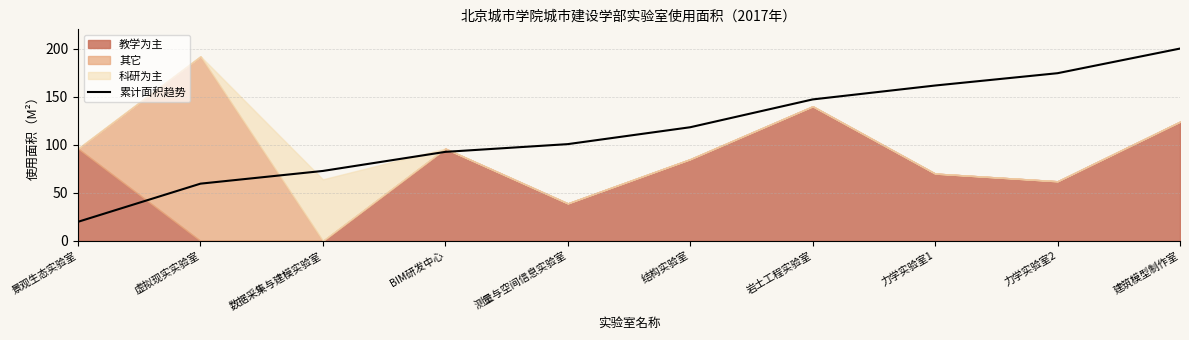

What is the difference between the maximum and minimum values?

180.2